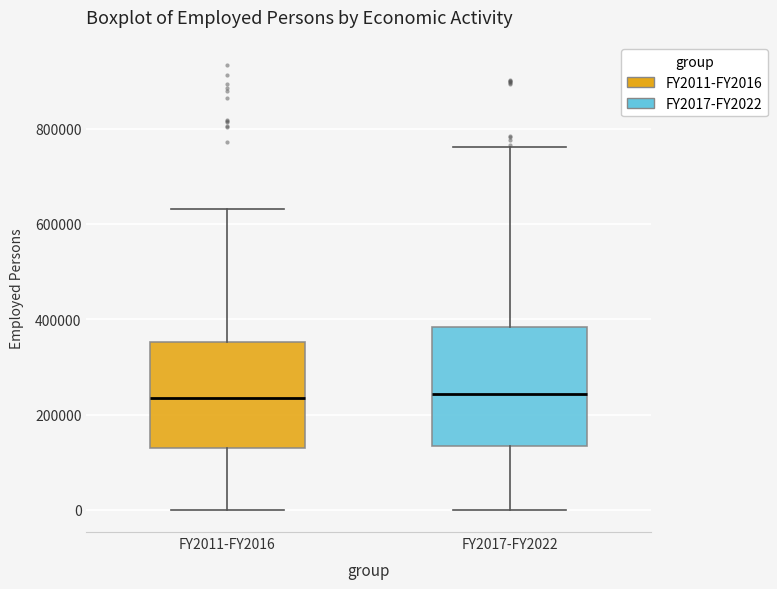

Reading left to right, read every box against the y-axis: the position of its median line, the range the box covers, and the ends of its whiskers. The values are not printed on the chart, so give them approximately, as read against the axis.

FY2011-FY2016: median 240000, box 120000 to 360000, whiskers 0 to 640000
FY2017-FY2022: median 240000, box 140000 to 380000, whiskers 0 to 760000